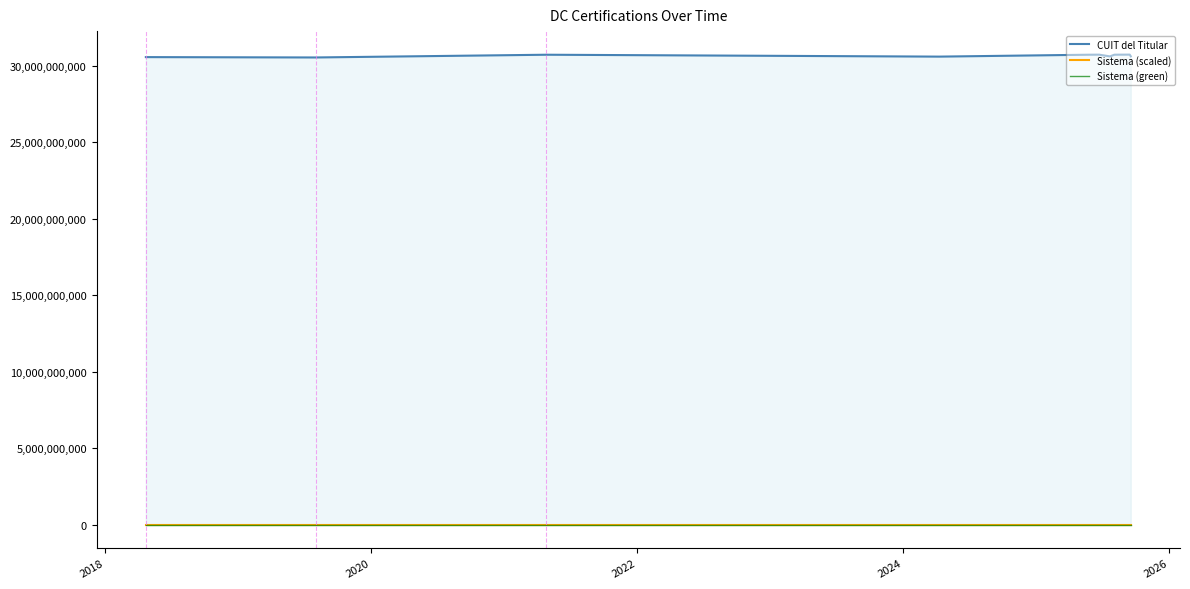

Count the number of categories in the chart.

12